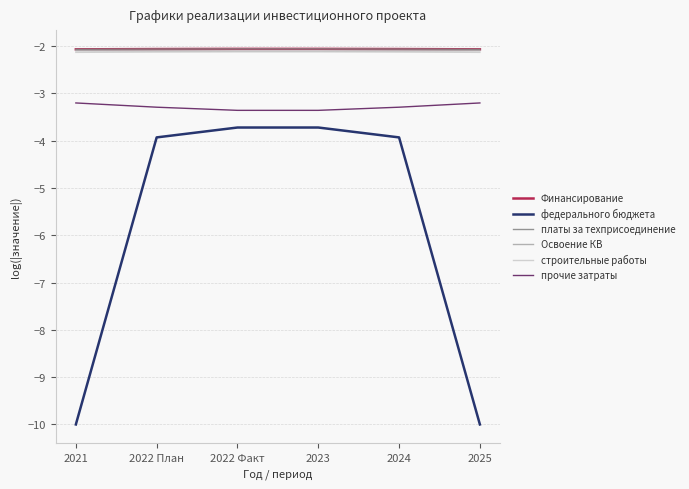

True or false: Освоение КВ has a value of -0.7 at 2022 План.

False